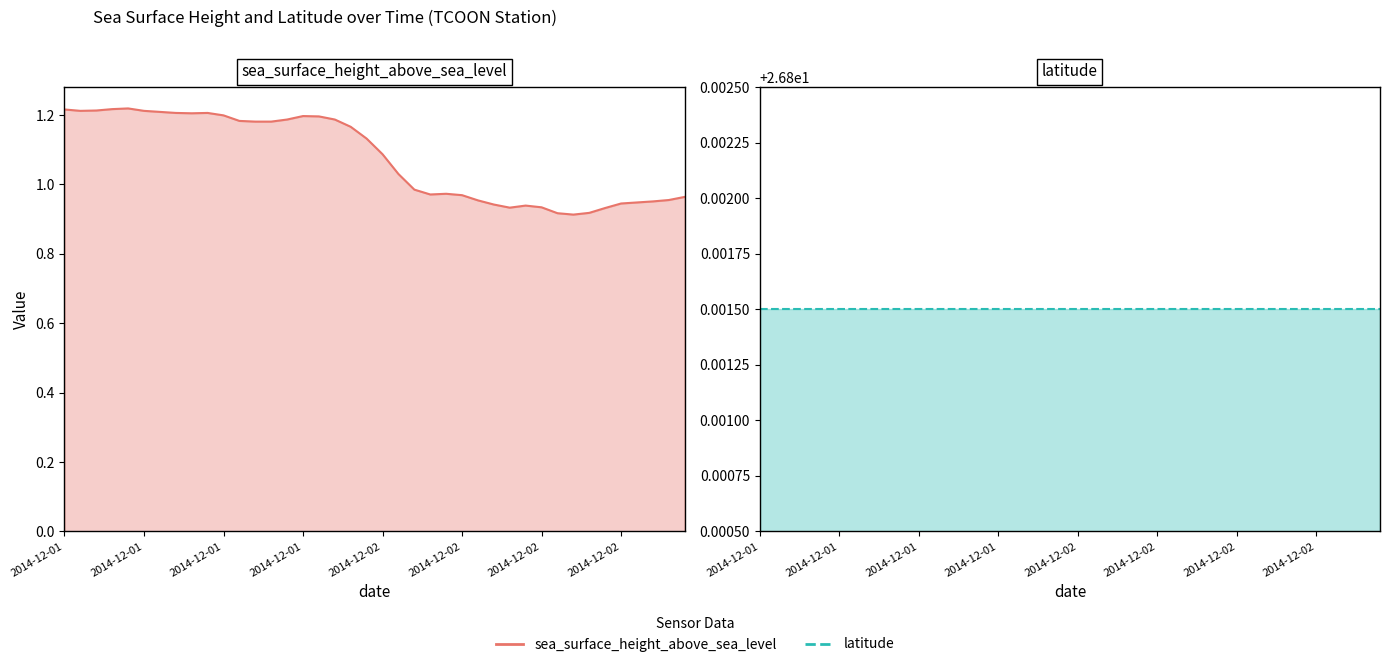

In sea_surface_height_above_sea_level, how many points are lower than both neighbors (excluding endpoints)?

5